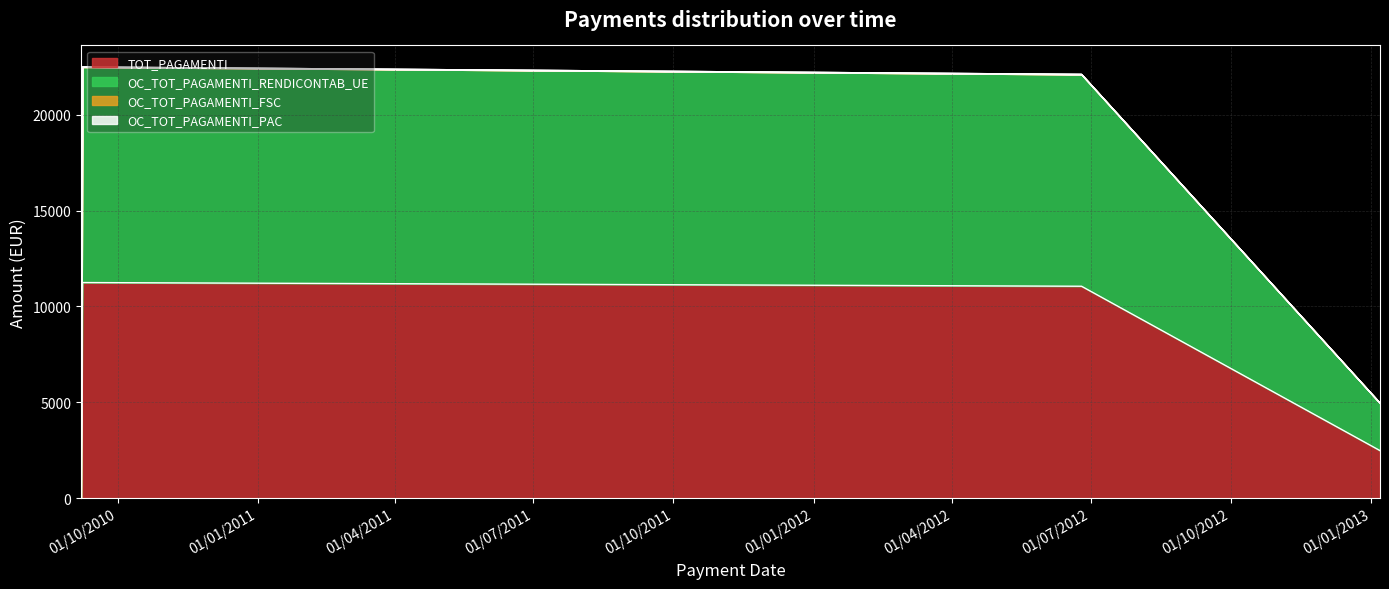

True or false: OC_TOT_PAGAMENTI_RENDICONTAB_UE has more than 0 interior local peaks.

True